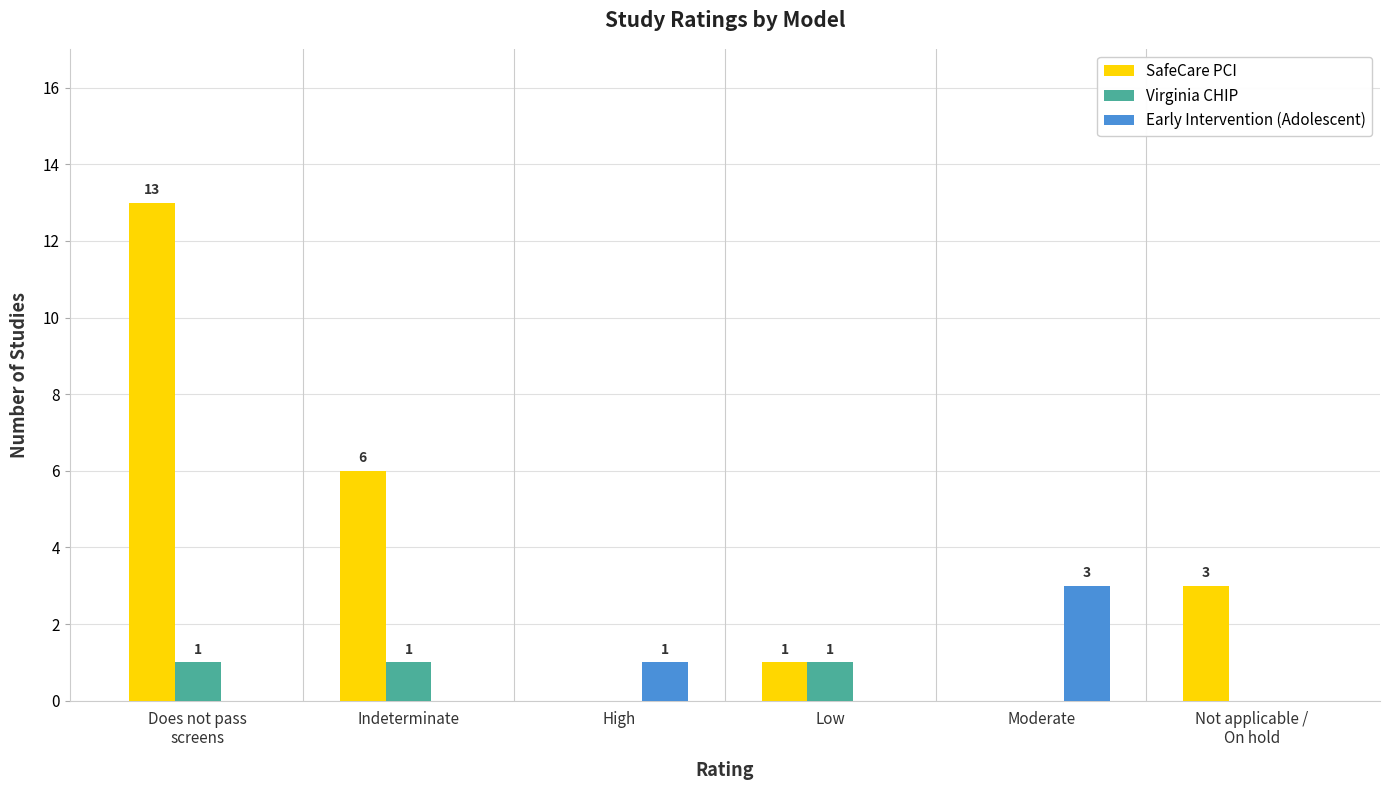

Between High and Moderate, which series saw the biggest shift?

Early Intervention (Adolescent)